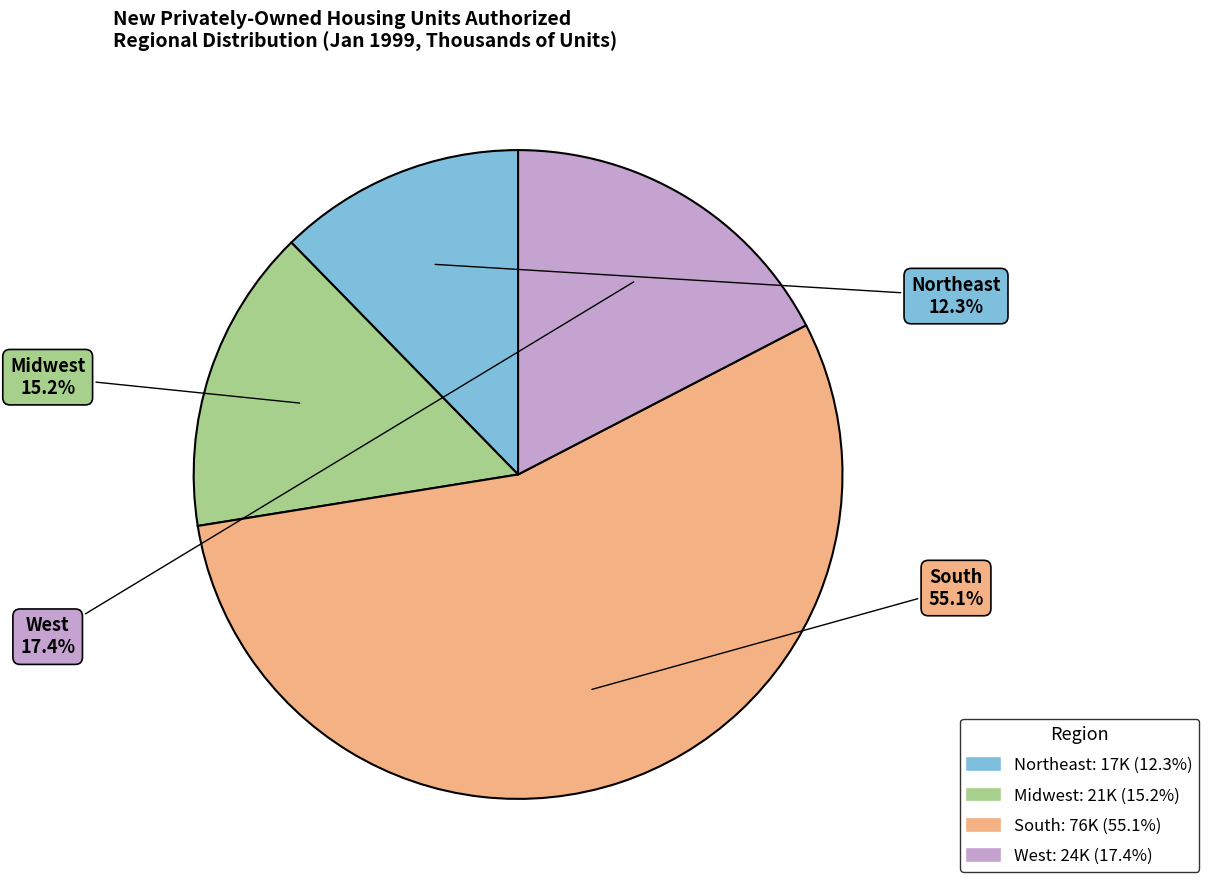

Is the sum of South and West greater than half?

Yes